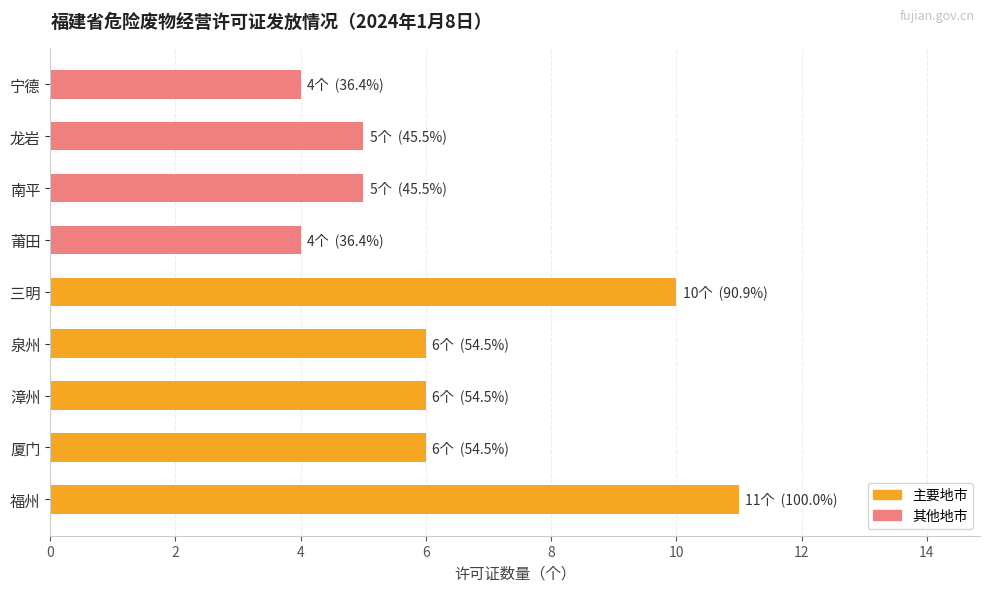

What is the difference between the maximum and minimum values?

7